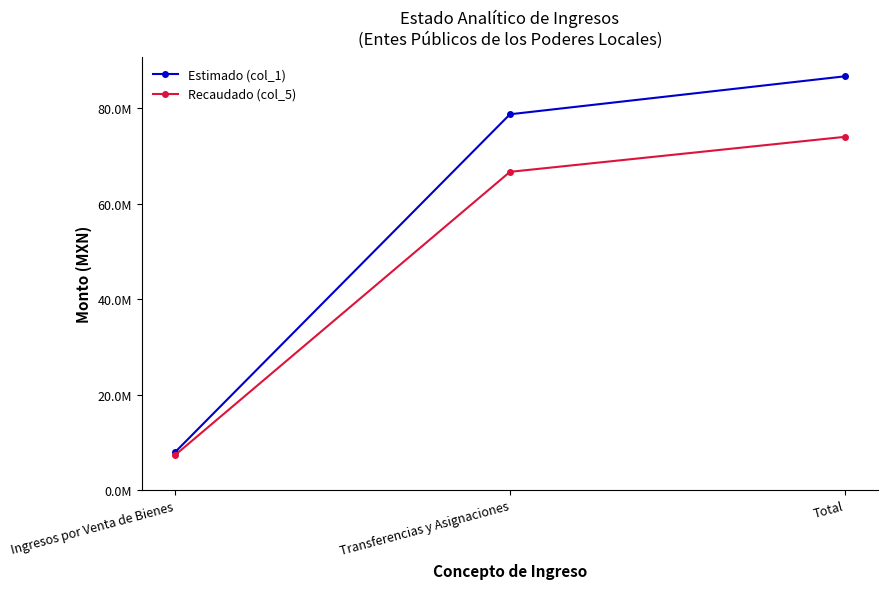

Rank the series by their average value, from lowest to highest.

Recaudado (col_5), Estimado (col_1)